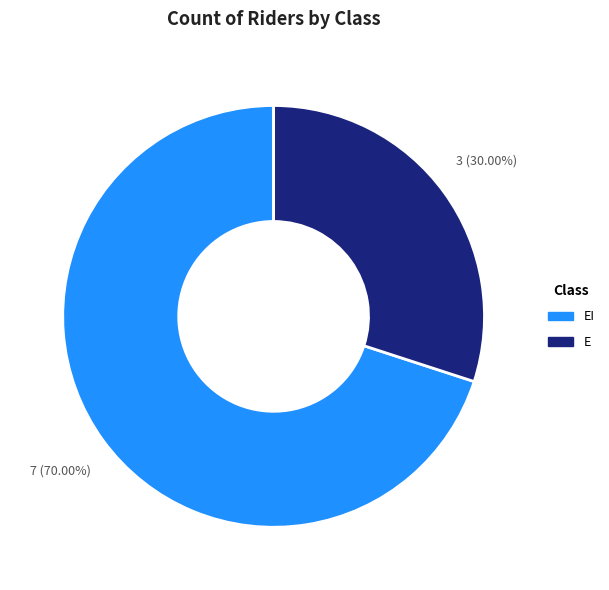

Is there any slice that represents more than half of the pie?

Yes